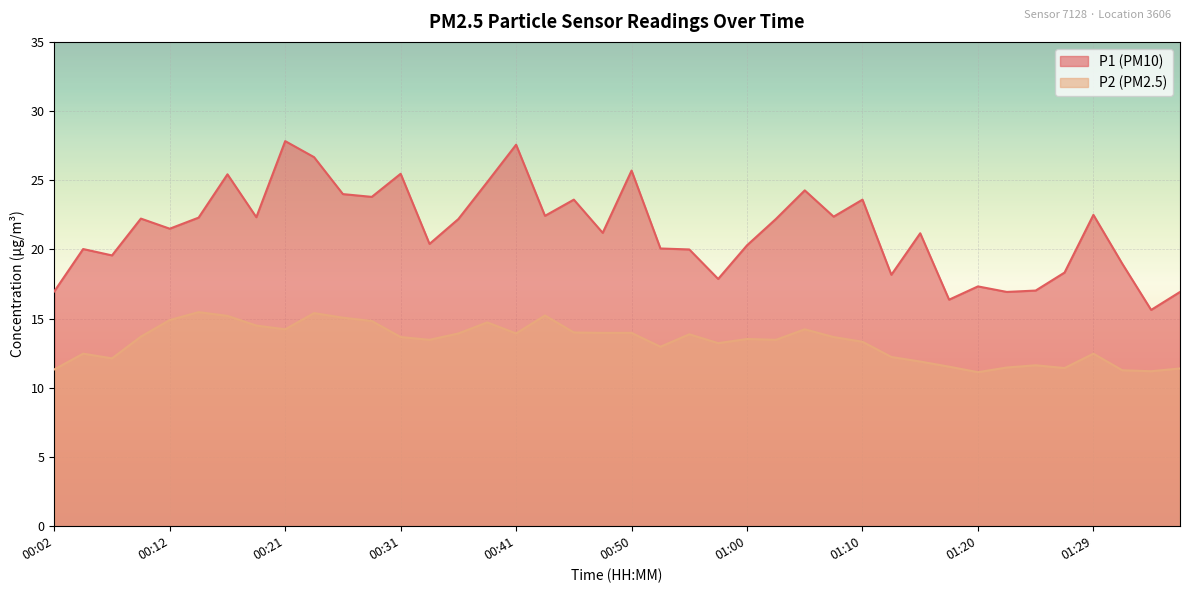

What is the spread (max minus min) of values at 01:05?

10.0